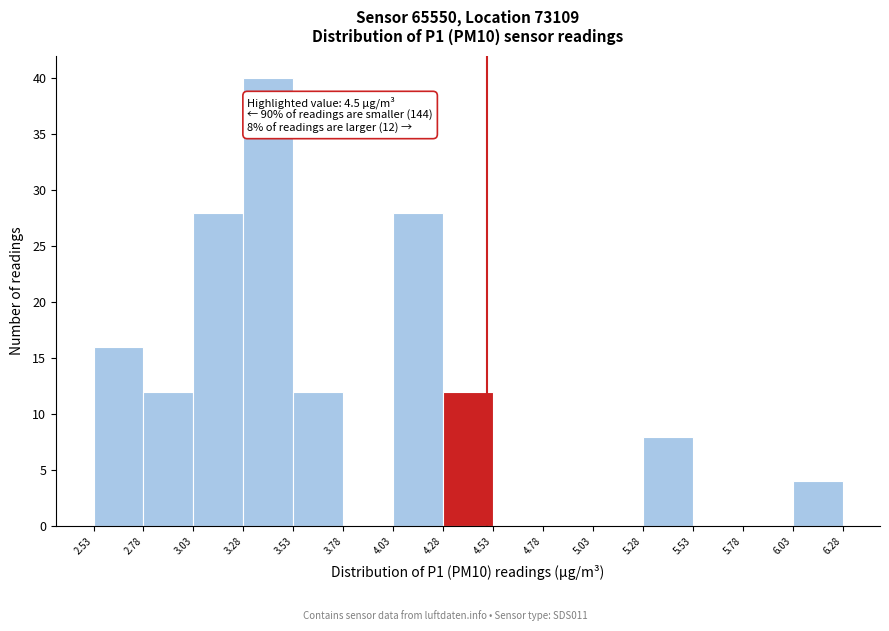

Over which range of the x-axis is the bar tallest?

3.28 to 3.53